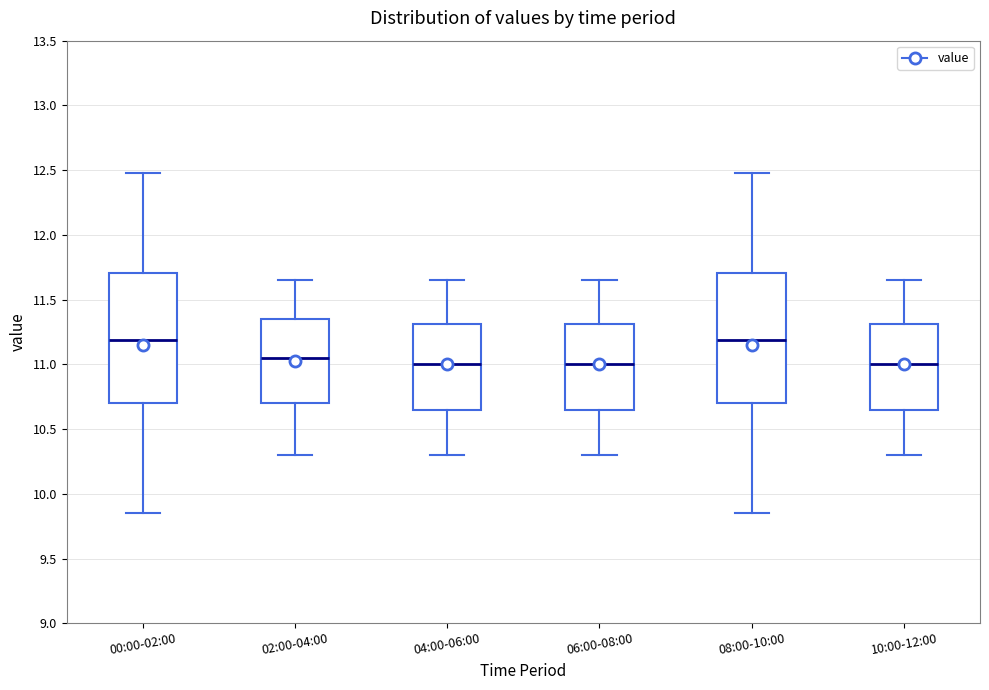

Reading left to right, read every box against the y-axis: the position of its median line, the range the box covers, and the ends of its whiskers. The values are not printed on the chart, so give them approximately, as read against the axis.

00:00-02:00: median 11.20, box 10.70 to 11.70, whiskers 9.85 to 12.50
02:00-04:00: median 11.05, box 10.70 to 11.35, whiskers 10.30 to 11.65
04:00-06:00: median 11.00, box 10.65 to 11.30, whiskers 10.30 to 11.65
06:00-08:00: median 11.00, box 10.65 to 11.30, whiskers 10.30 to 11.65
08:00-10:00: median 11.20, box 10.70 to 11.70, whiskers 9.85 to 12.50
10:00-12:00: median 11.00, box 10.65 to 11.30, whiskers 10.30 to 11.65